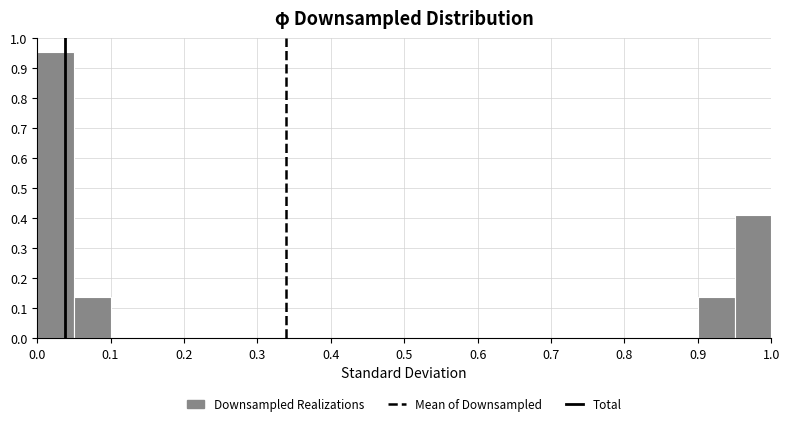

Reading left to right, list every bar in this chart as the range it spans on the x-axis followed by its height. The values are not printed on the chart, so give them approximately, as read against the axis.

0.00 to 0.05: 0.95
0.05 to 0.10: 0.14
0.10 to 0.15: 0
0.15 to 0.20: 0
0.20 to 0.25: 0
0.25 to 0.30: 0
0.30 to 0.35: 0
0.35 to 0.40: 0
0.40 to 0.45: 0
0.45 to 0.50: 0
0.50 to 0.55: 0
0.55 to 0.60: 0
0.60 to 0.65: 0
0.65 to 0.70: 0
0.70 to 0.75: 0
0.75 to 0.80: 0
0.80 to 0.85: 0
0.85 to 0.90: 0
0.90 to 0.95: 0.14
0.95 to 1.00: 0.41